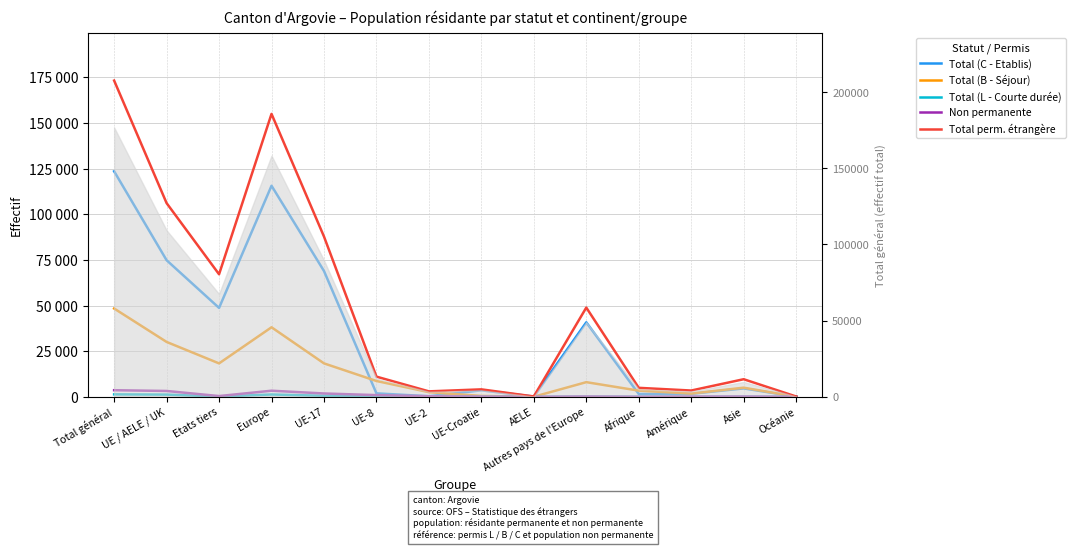

Rank the categories by Total (L - Courte durée) value from highest to lowest.

Total général, Europe, UE / AELE / UK, UE-17, UE-8, UE-2, Etats tiers, Autres pays de l'Europe, UE-Croatie, Asie, Amérique, Afrique, Océanie, AELE